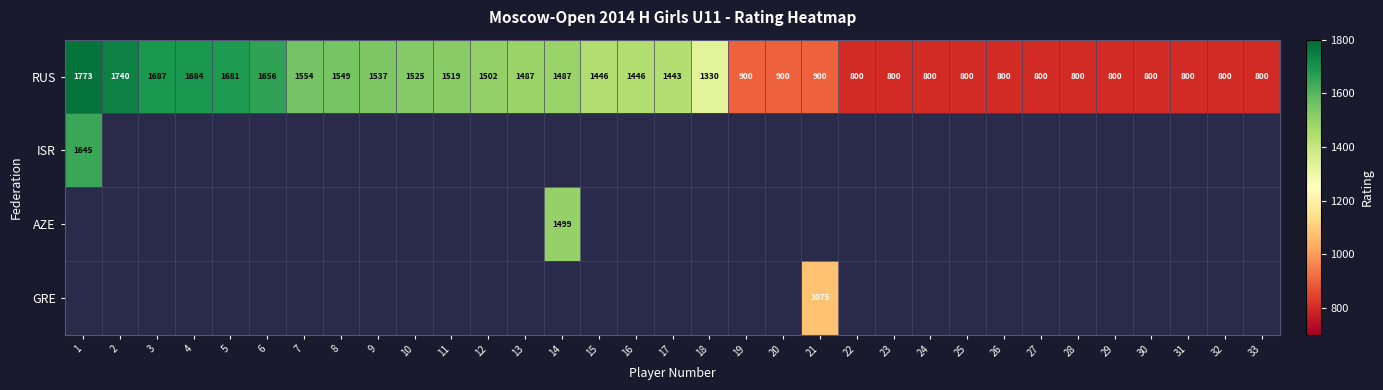

Which label corresponds to the smallest value in the chart?

22